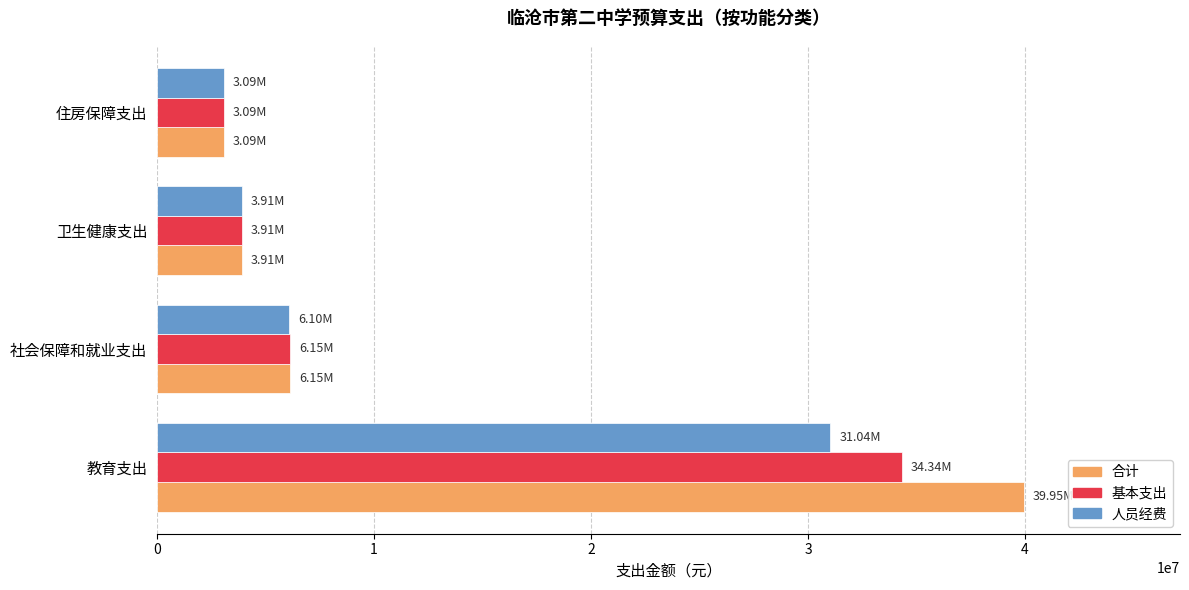

What is the difference between the maximum and minimum values in the 基本支出 series?

31253163.6